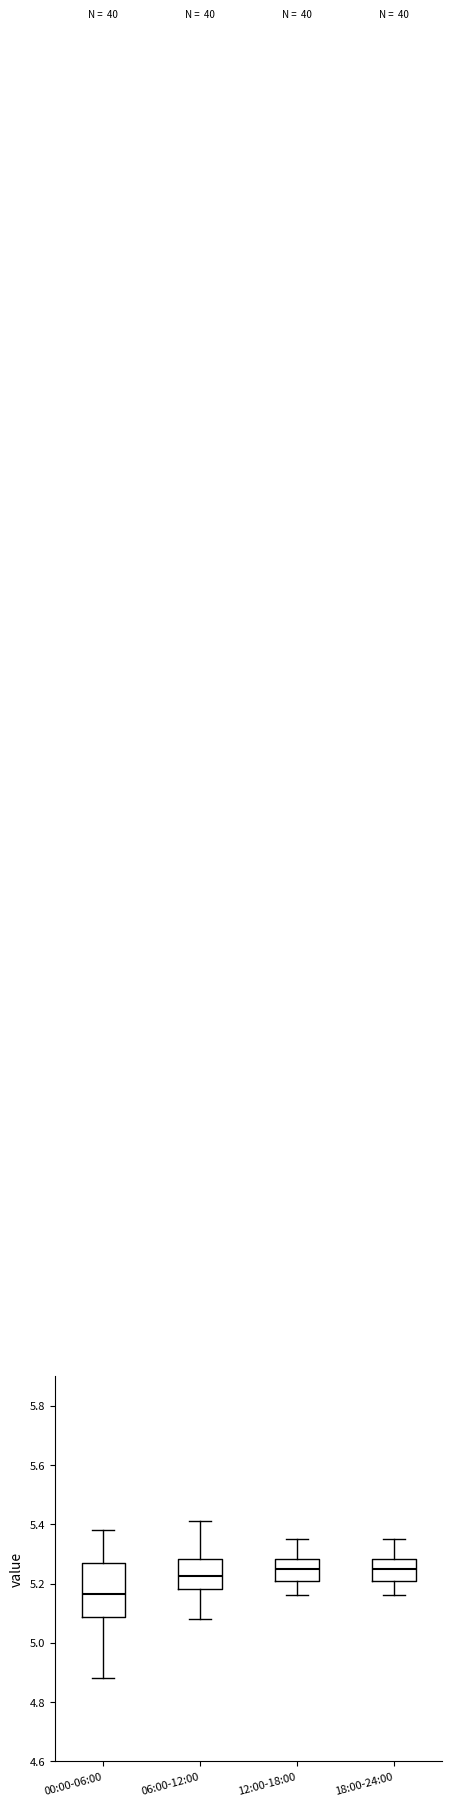

Reading left to right, read every box against the y-axis: the position of its median line, the range the box covers, and the ends of its whiskers. The values are not printed on the chart, so give them approximately, as read against the axis.

00:00-06:00: median 5.16, box 5.08 to 5.28, whiskers 4.88 to 5.38
06:00-12:00: median 5.22, box 5.18 to 5.28, whiskers 5.08 to 5.42
12:00-18:00: median 5.26, box 5.22 to 5.28, whiskers 5.16 to 5.36
18:00-24:00: median 5.26, box 5.22 to 5.28, whiskers 5.16 to 5.36